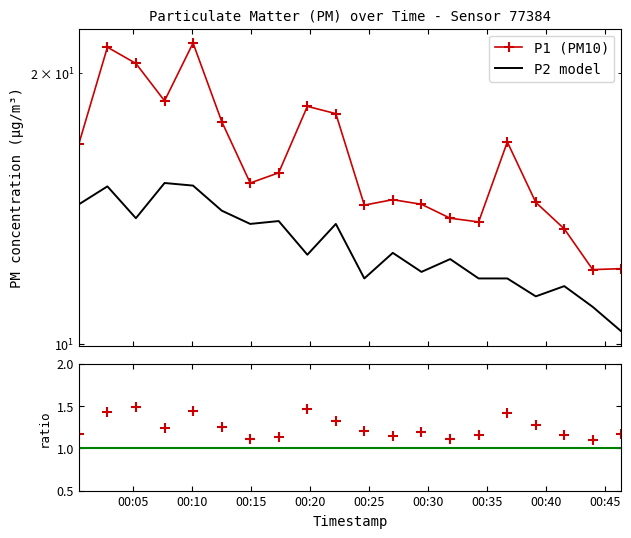

Is it true that P1 equals 21.4 at 2023-12-28T00:02:48?

True